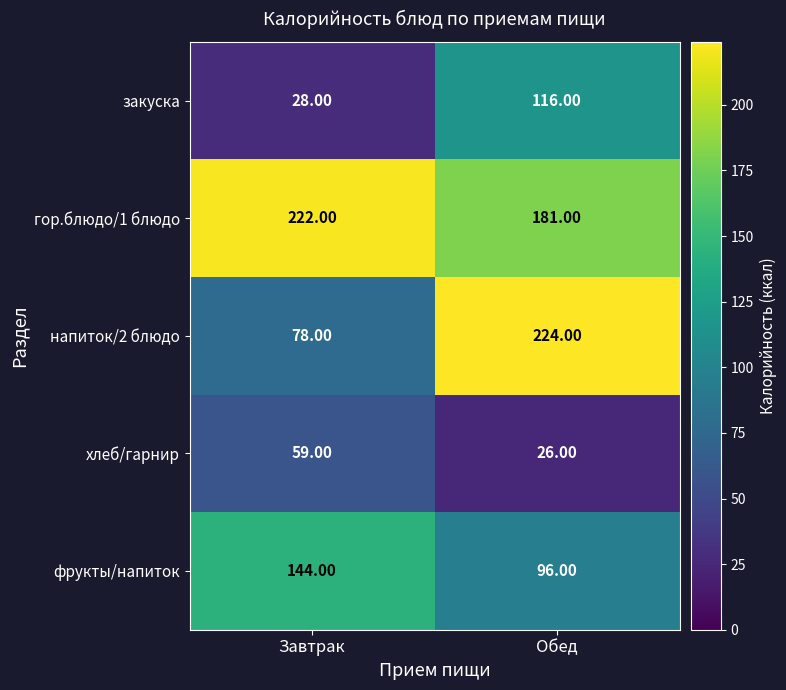

What is the difference between the maximum and minimum values in the закуска series?

88